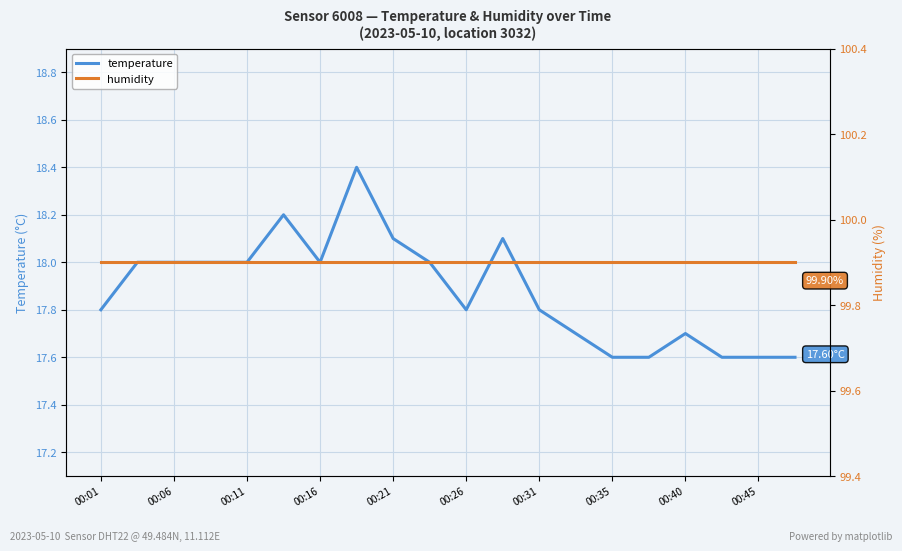

Where is temperature nearest to the value 18?

00:06